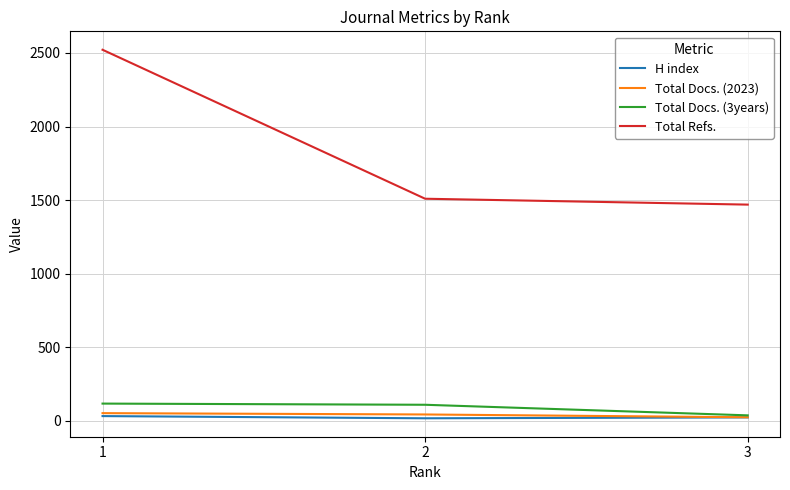

Which series has the largest range (max minus min)?

Total Refs.